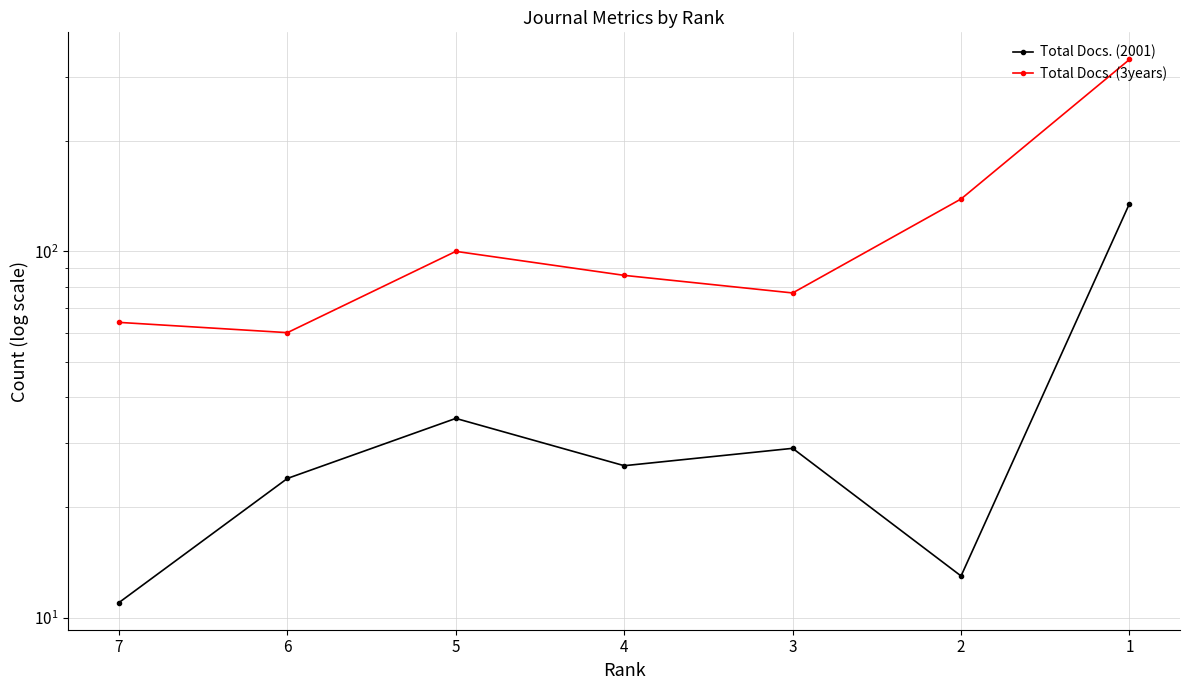

The Total Docs. (3years) series shows 108 at 7. True or false?

False